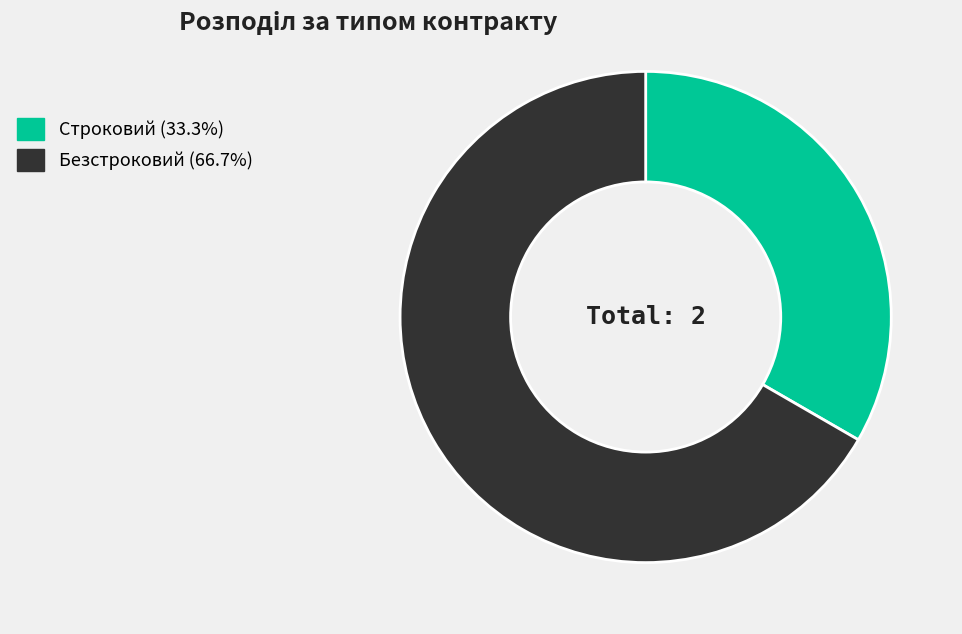

What is the ratio of the value at Безстроковий to the value at Строковий?

2.0